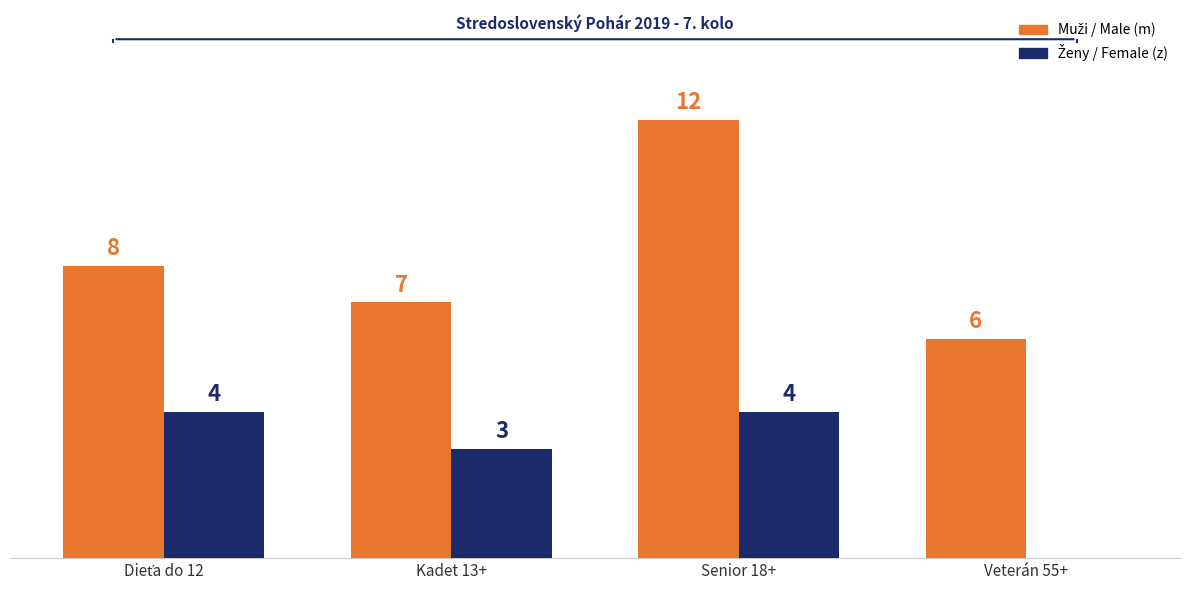

What is the approximate value of Pohlavie (m) at Dieťa do 12?

8